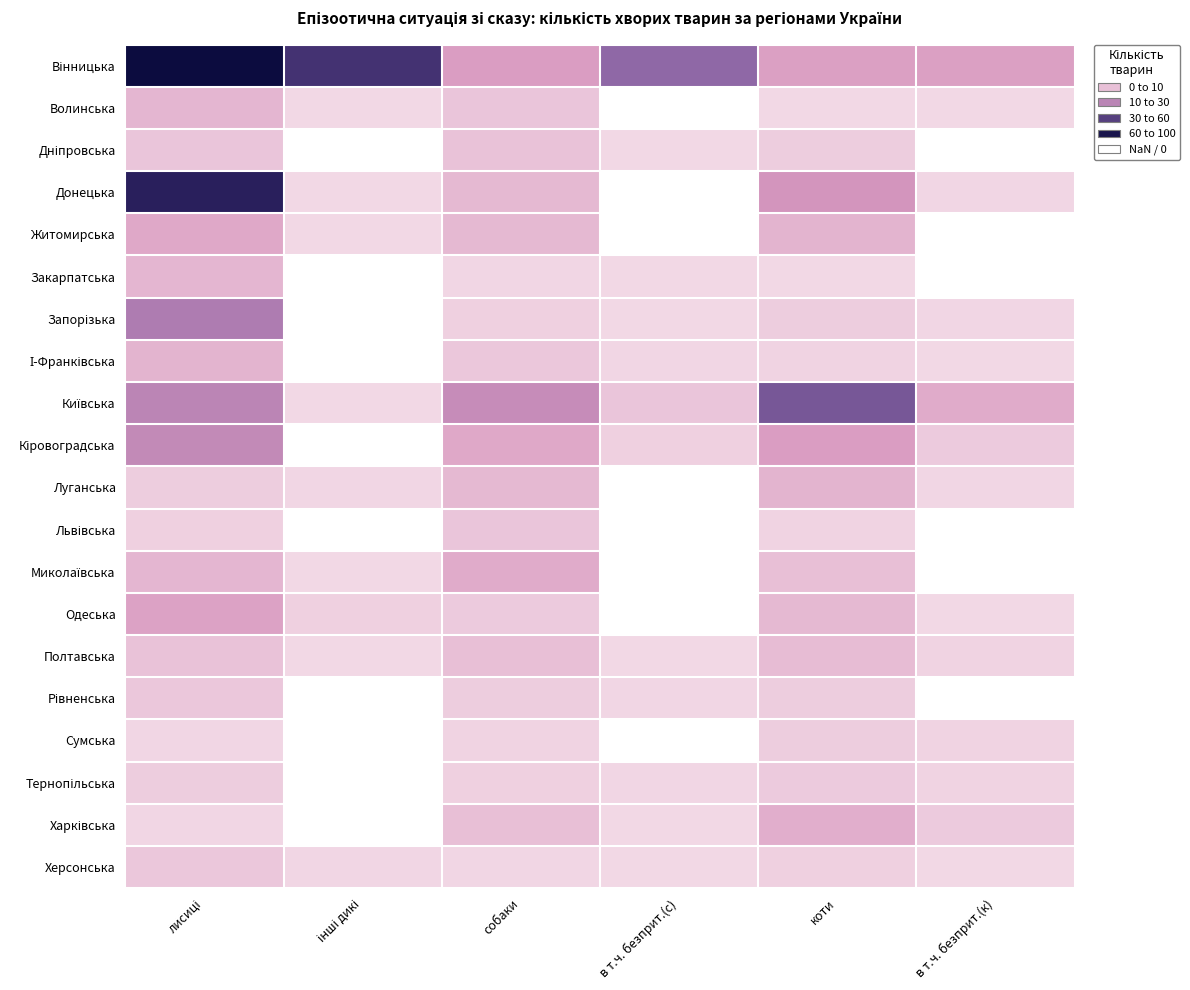

How many categories are shown in the chart?

6